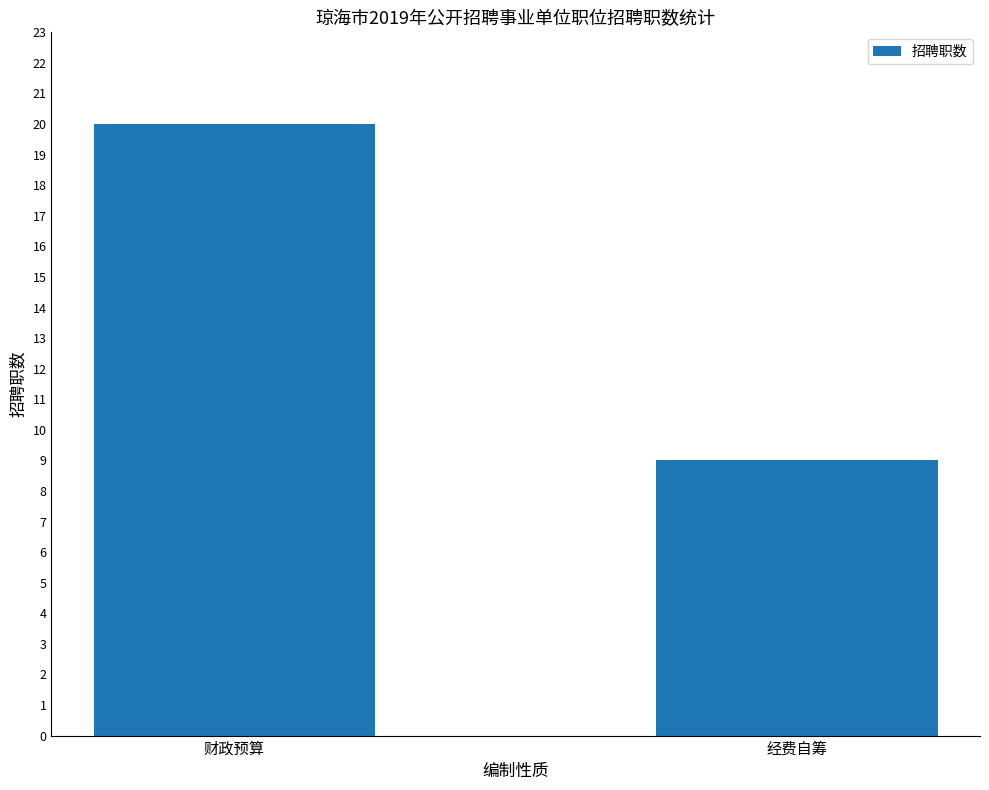

What is the sum of all values?

29